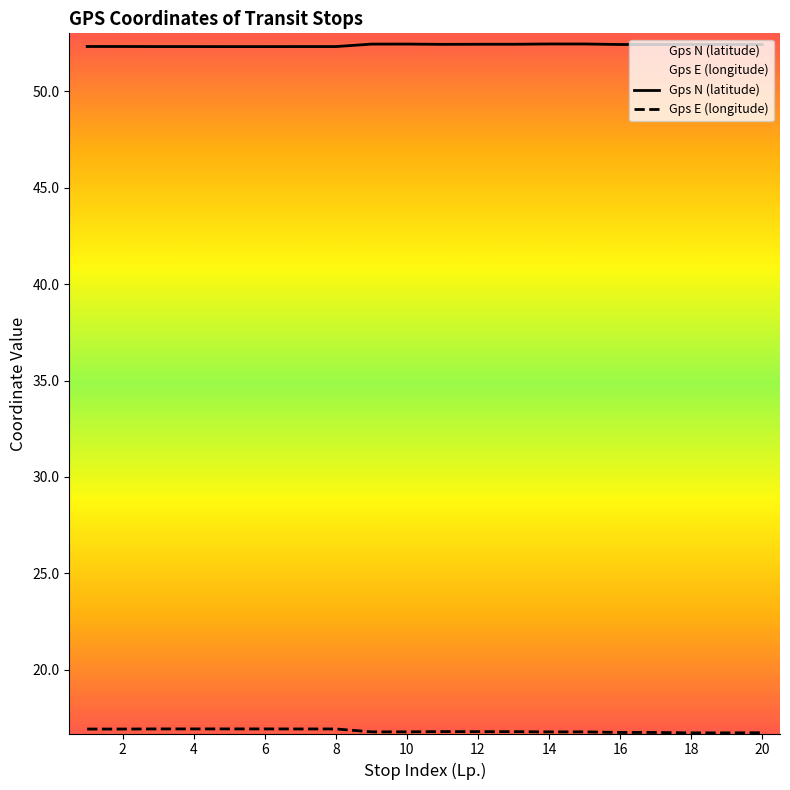

True or false: Gps N (latitude) and Gps E (longitude) cross at least once.

False